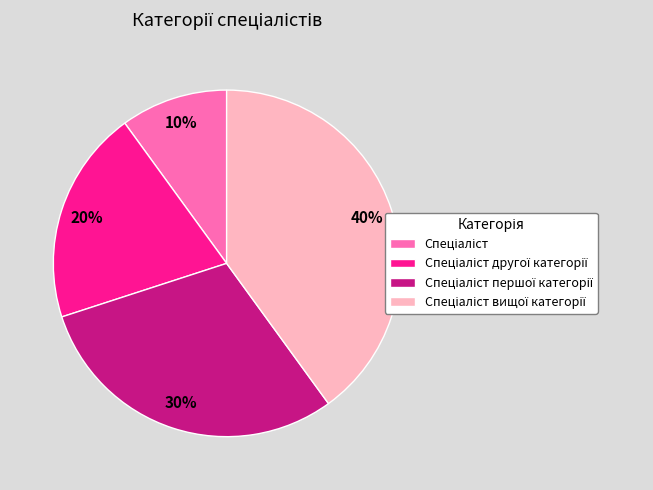

To the nearest percent, what is the difference between the largest and smallest slice percentages?

30%